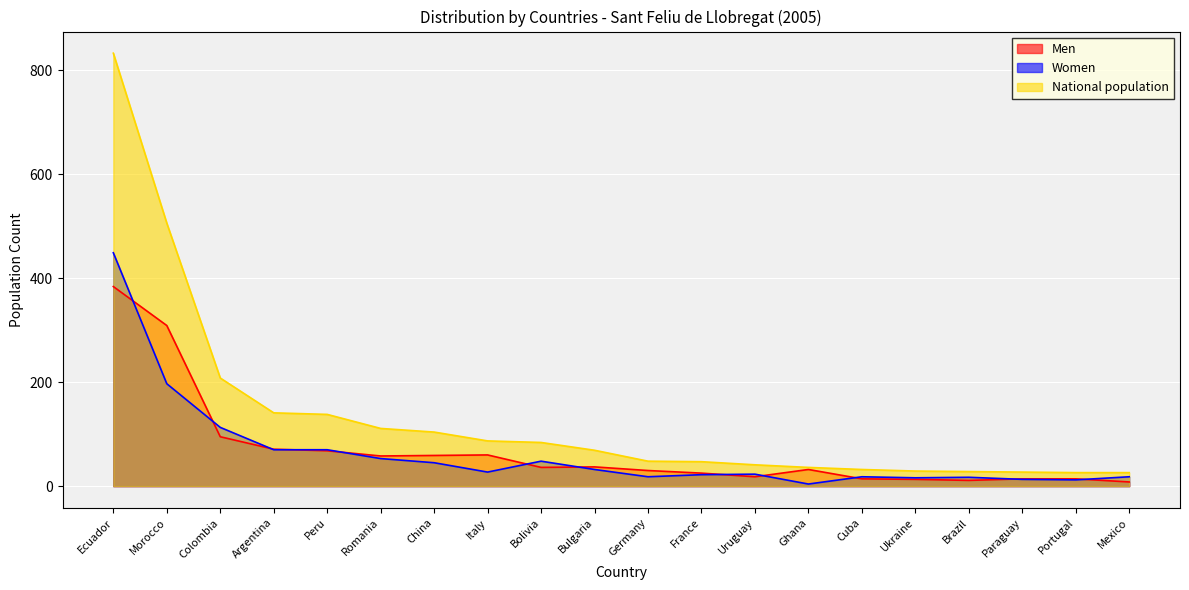

What is the label of the 16th point from the left?

Ukraine